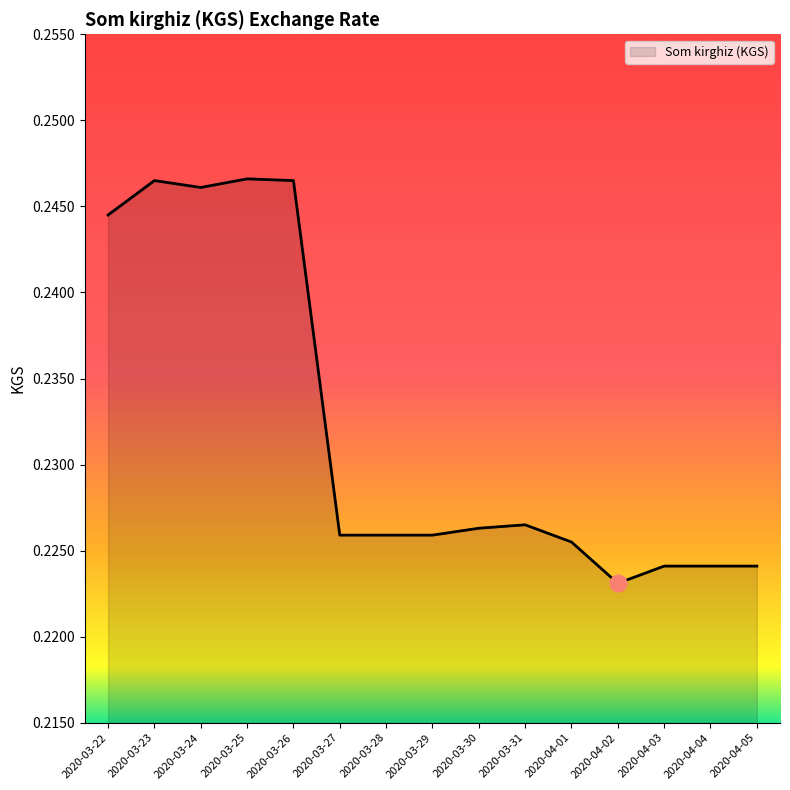

Which has a higher value, 2020-03-23 or 2020-03-29?

2020-03-23